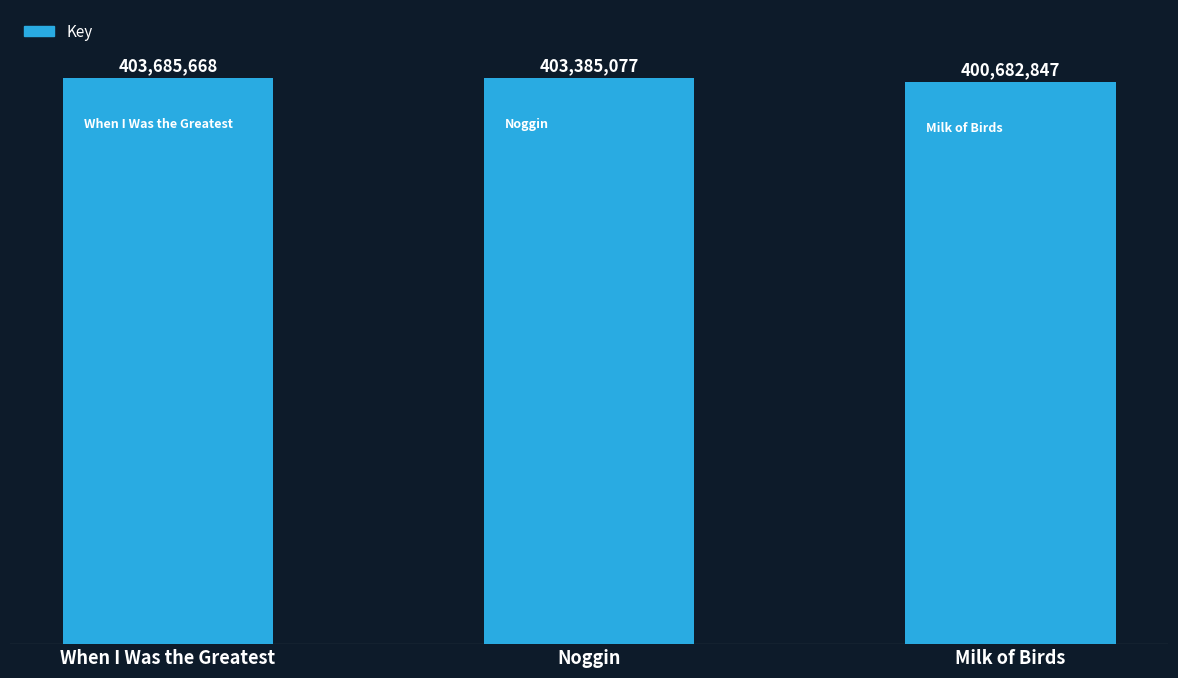

At which label is the value closest to 402184257?

Noggin